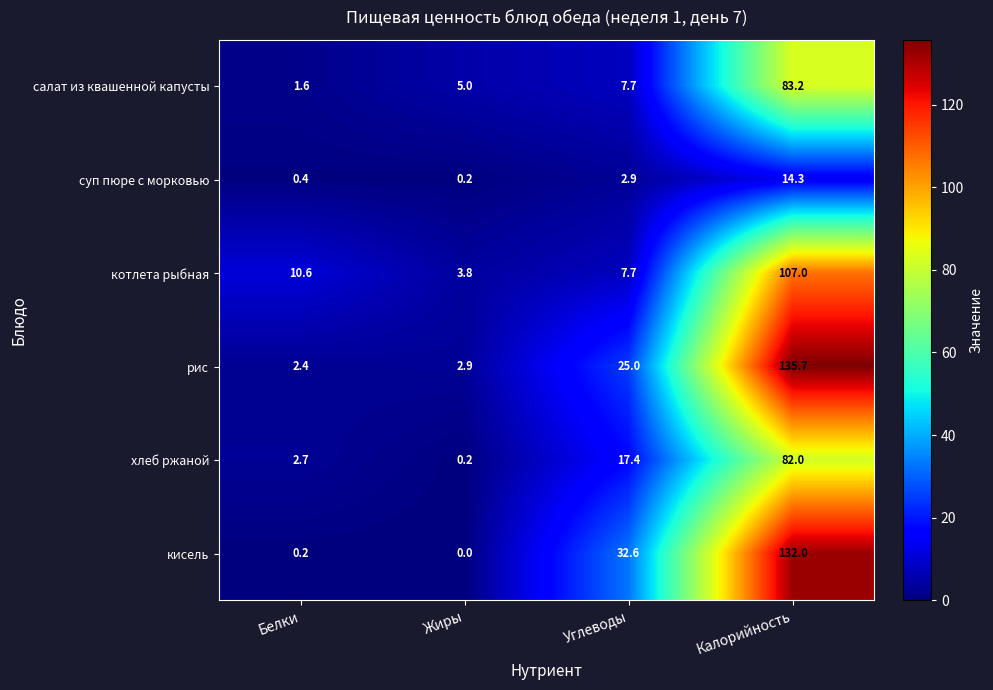

Count the number of categories in the chart.

4